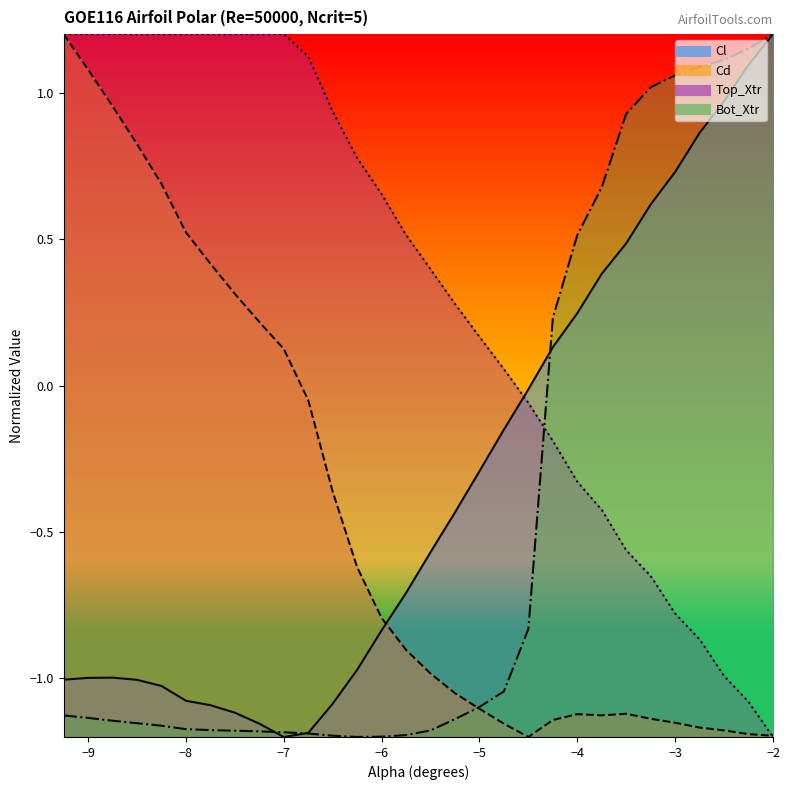

How many intersections are there between Bot_Xtr and Cd?

1